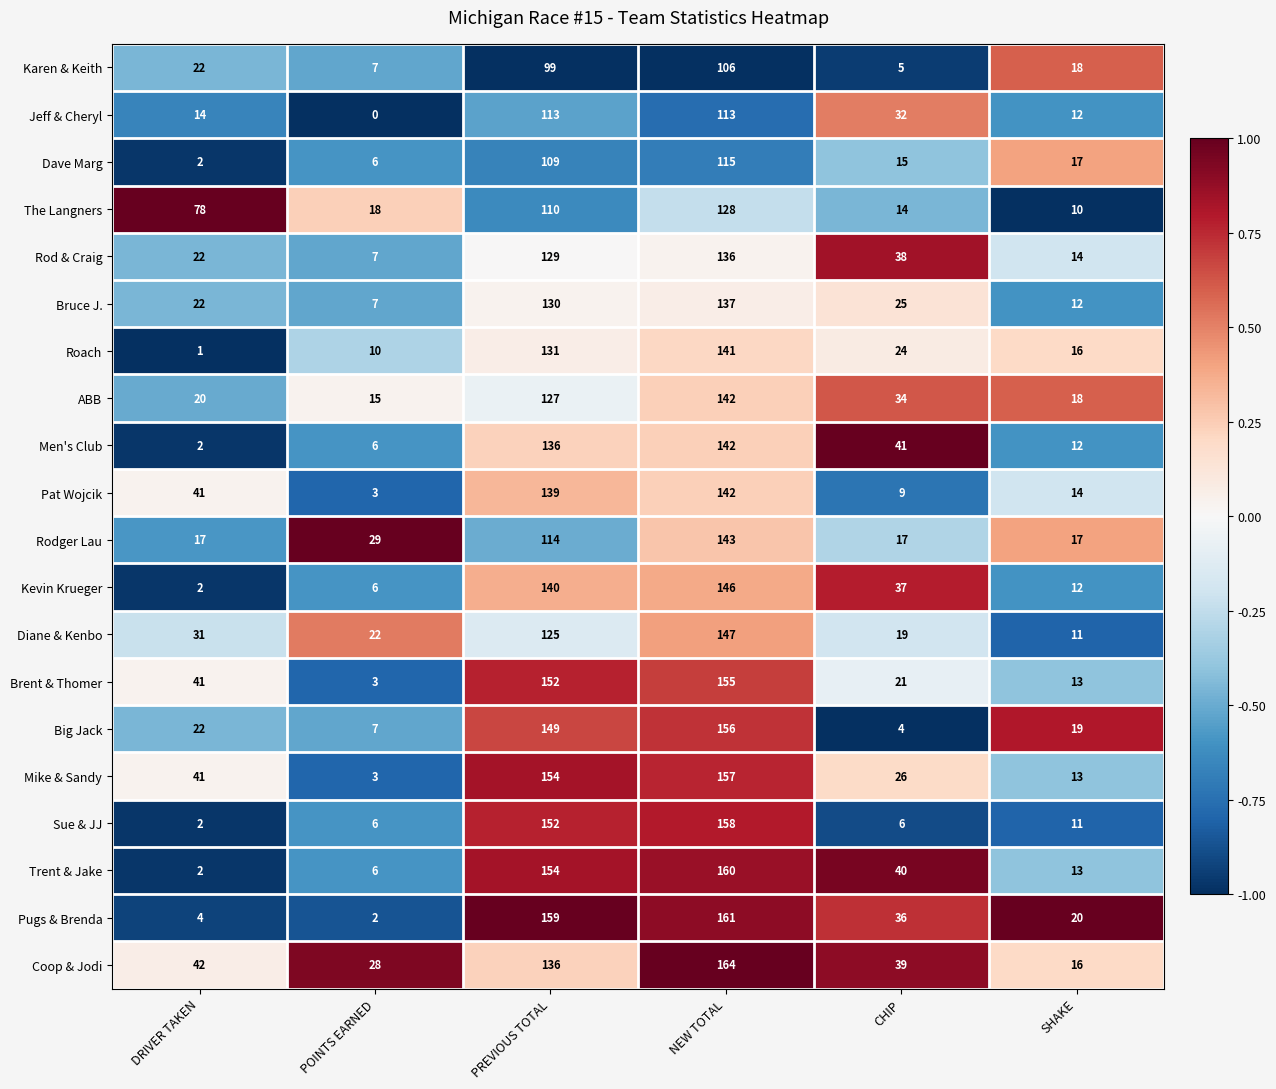

True or false: Kevin Krueger has a value of 37 at CHIP.

True